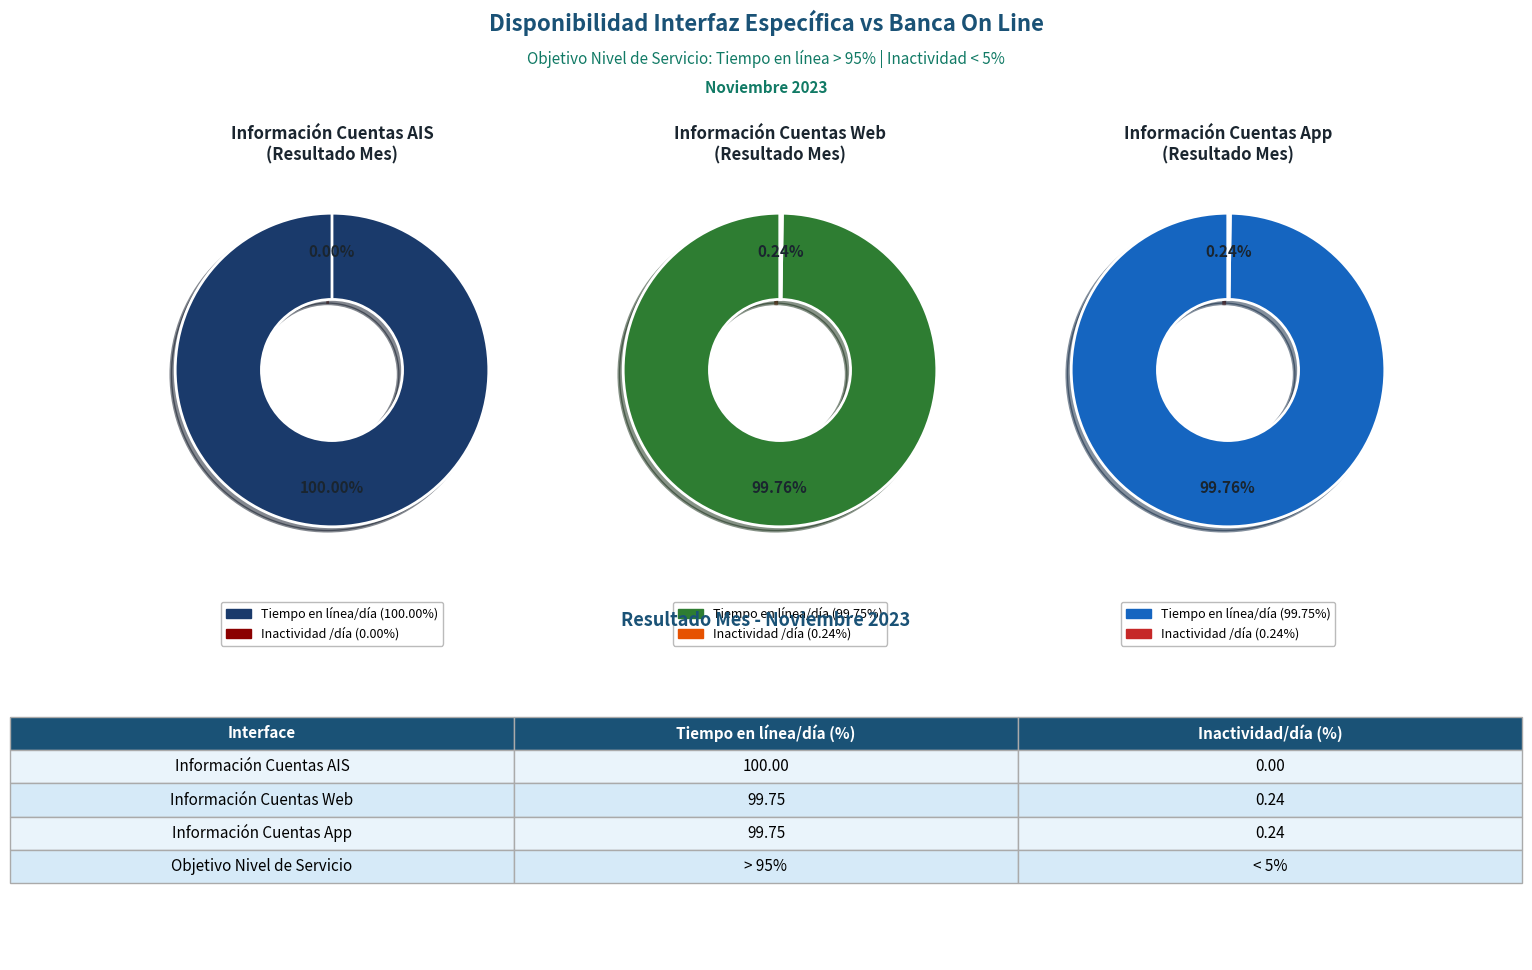

What is the change in value from Información Cuentas AIS - Tiempo en línea to Información Cuentas Web - Inactividad?

-99.8